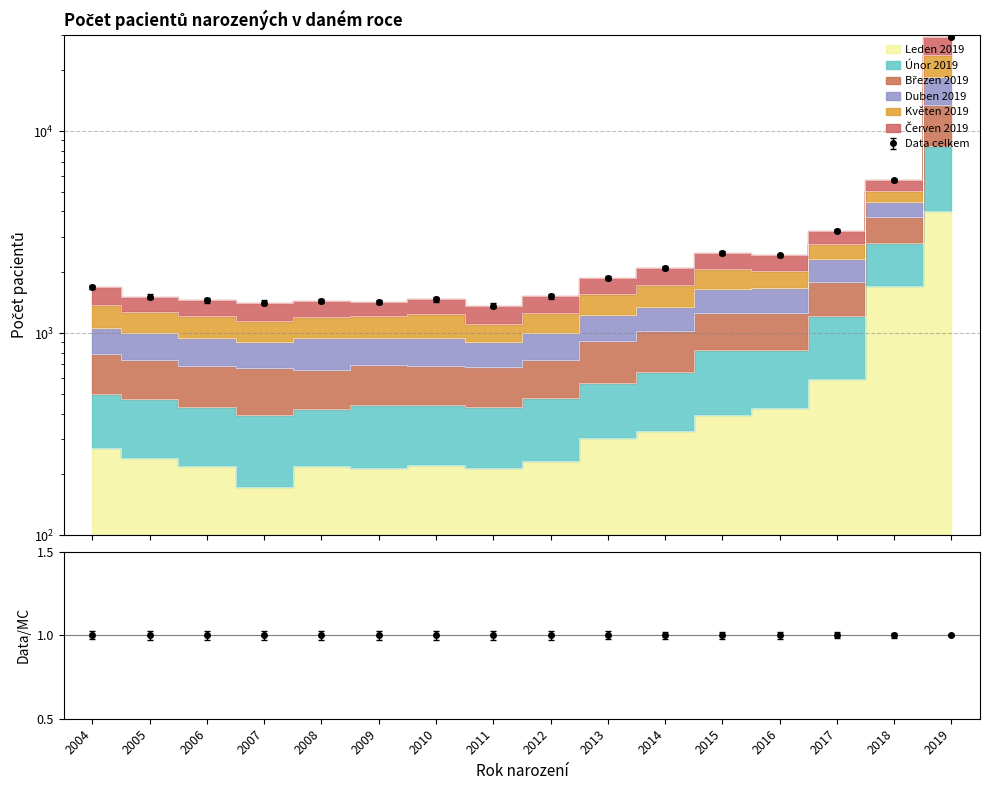

What is the highest value of the Červen 2019 series?

29368.9